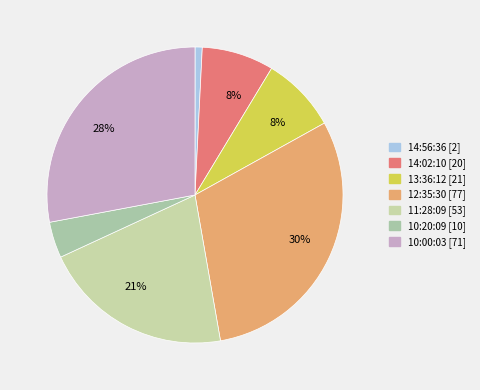

To the nearest percent, what percentage of the pie is 10:00:03?

28%